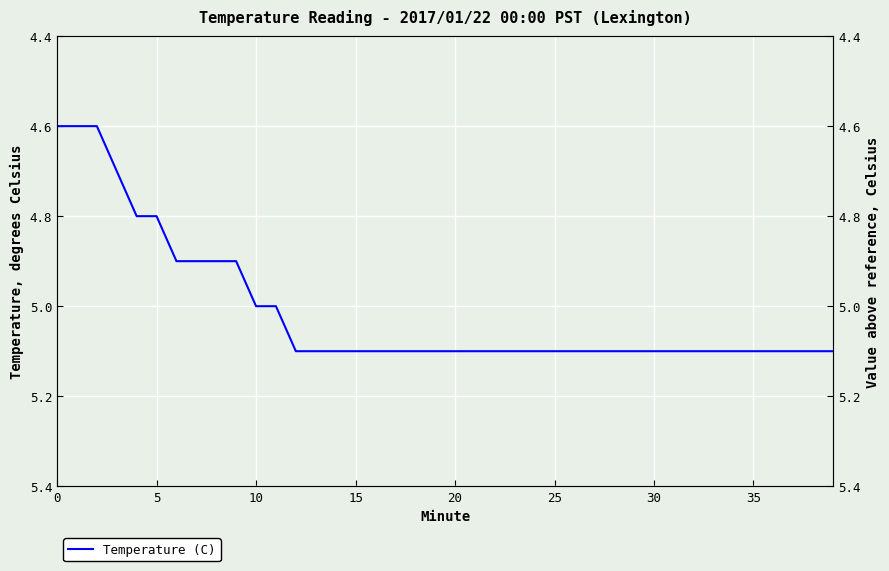

What is the smallest value displayed?

4.6